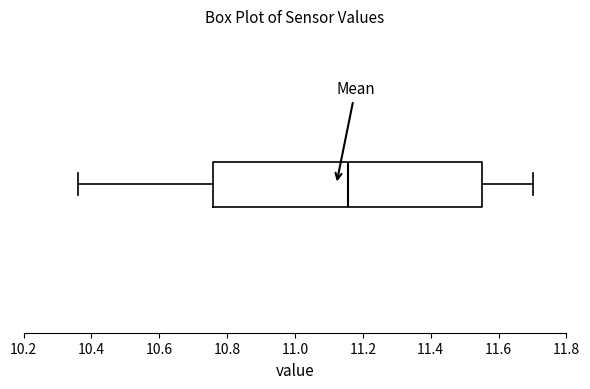

Read this box plot against the x-axis: the position of the median line, the range covered by the box, and the ends of both whiskers. The values are not printed on the chart, so give them approximately, as read against the axis.

median 11.16, box 10.76 to 11.56, whiskers 10.36 to 11.70